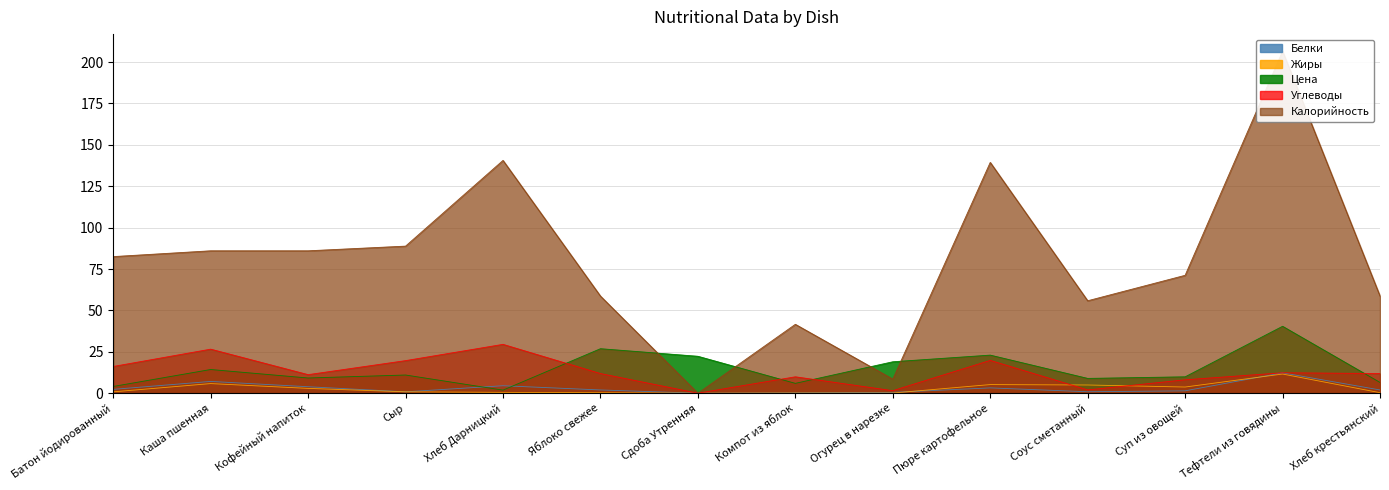

Where is the first local maximum for Белки?

Каша пшенная